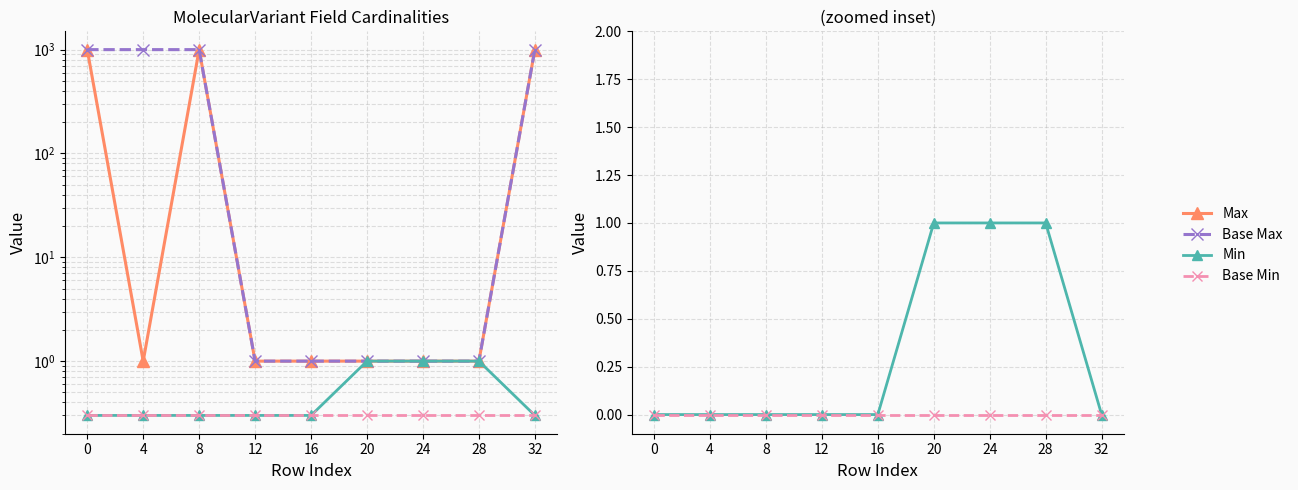

What is the sum of the Min values at 24 and 32?

1